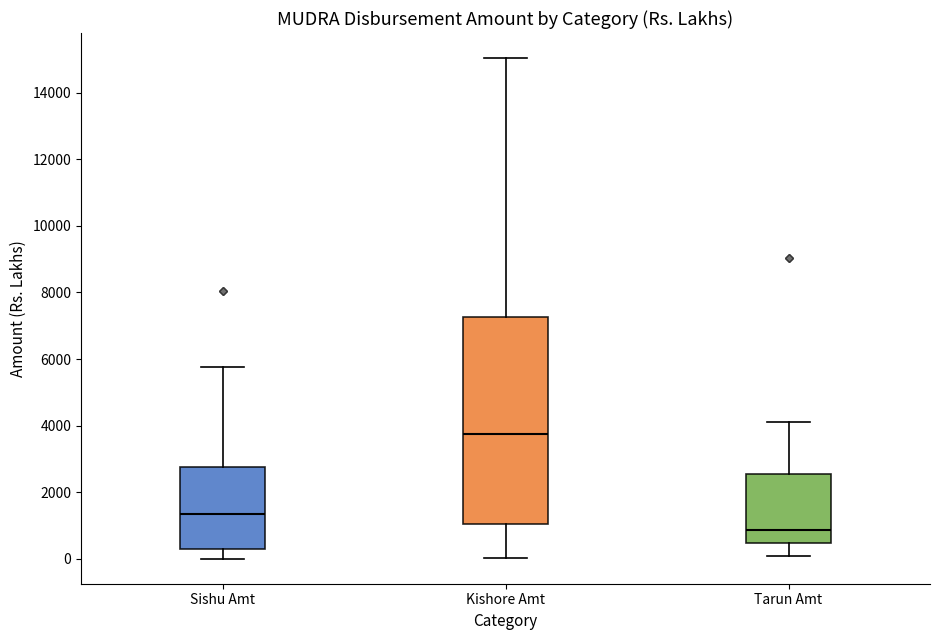

Reading left to right, transcribe this box plot: for each box, give where its median line is, the range the box spans, and where its two whiskers end, as read against the y-axis. The values are not printed on the chart, so give them approximately, as read against the axis.

Sishu Amt: median 1400, box 200 to 2800, whiskers 0 to 5800
Kishore Amt: median 3800, box 1000 to 7200, whiskers 0 to 15000
Tarun Amt: median 800, box 400 to 2600, whiskers 0 to 4200